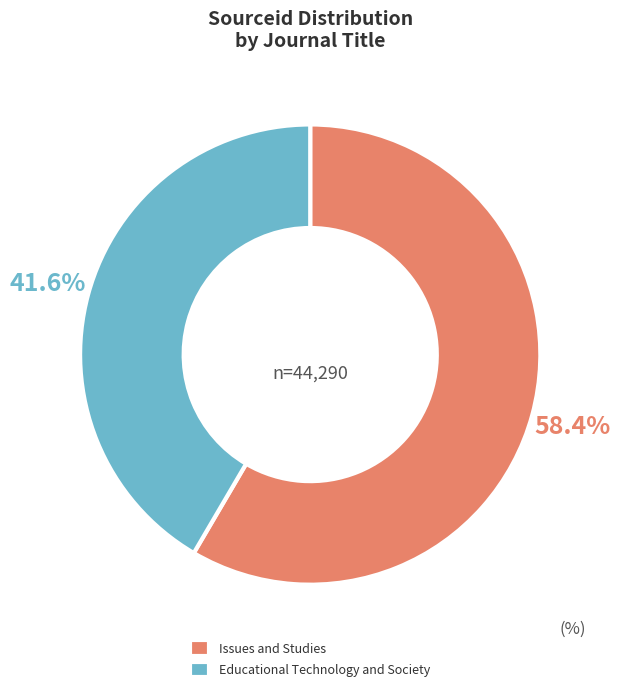

How many segments does this pie chart have?

2